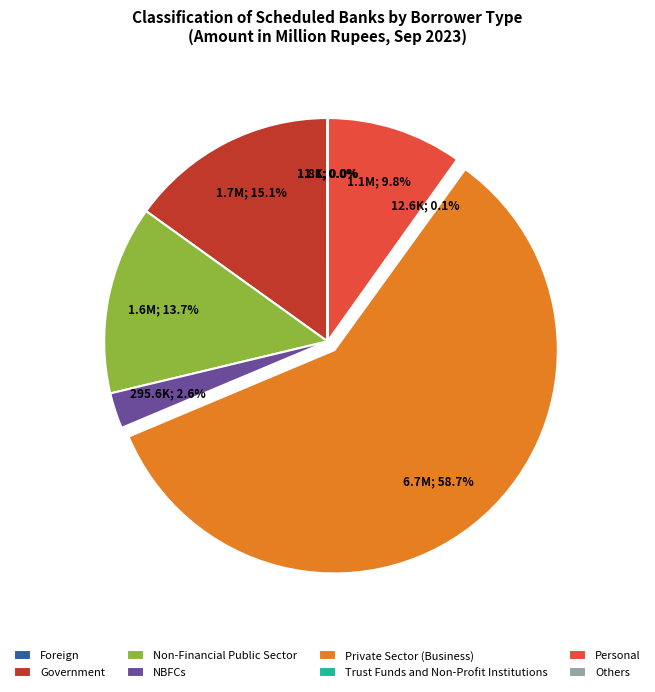

What is the largest slice in the pie chart?

Private Sector (Business)